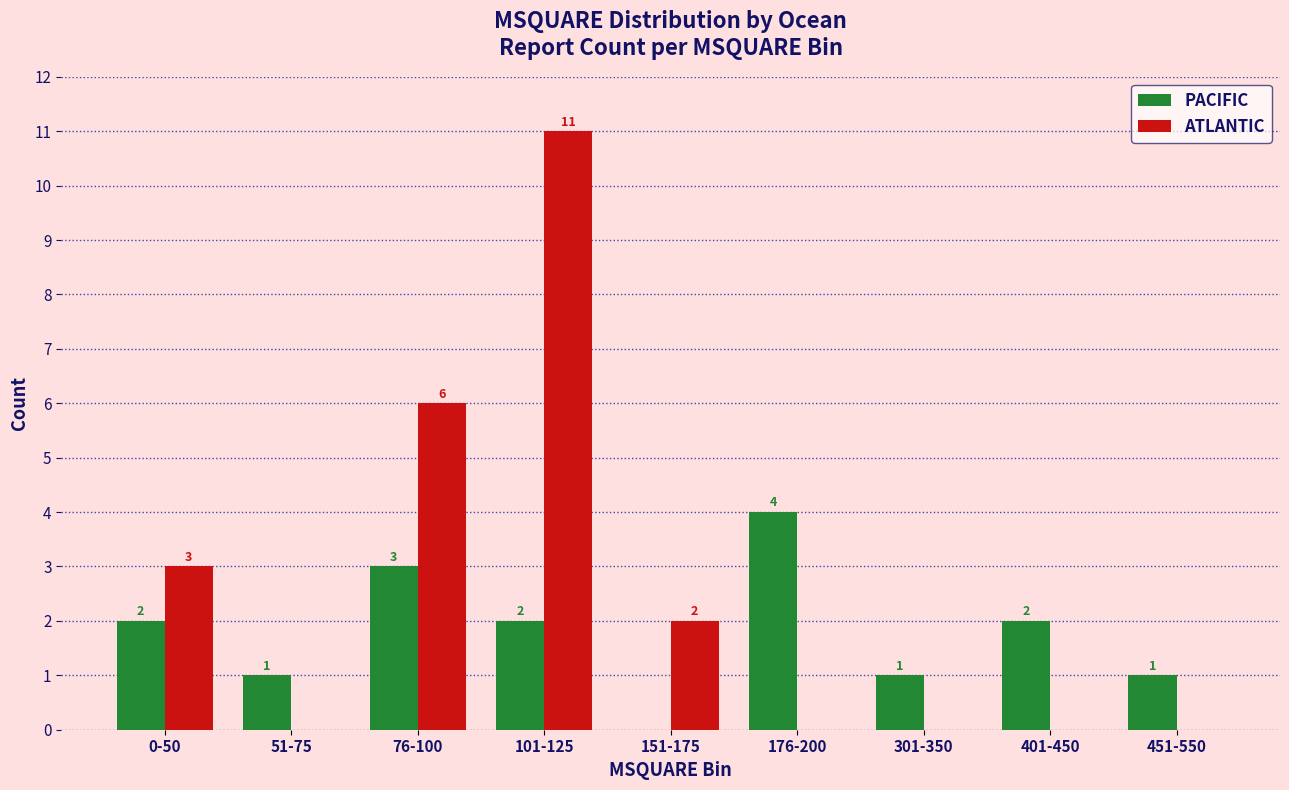

How many PACIFIC values are between 1 and 2?

6